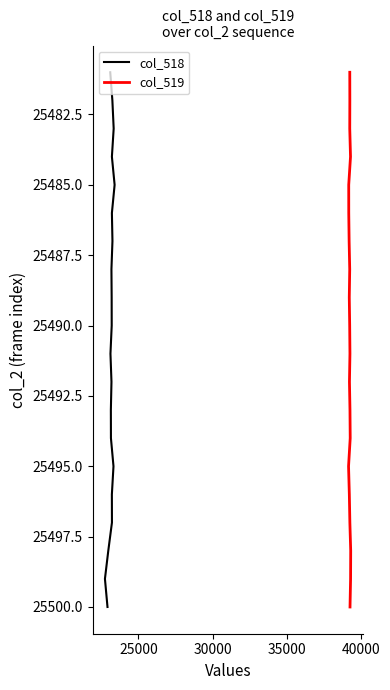

True or false: col_519 and col_518 intersect in this chart.

False